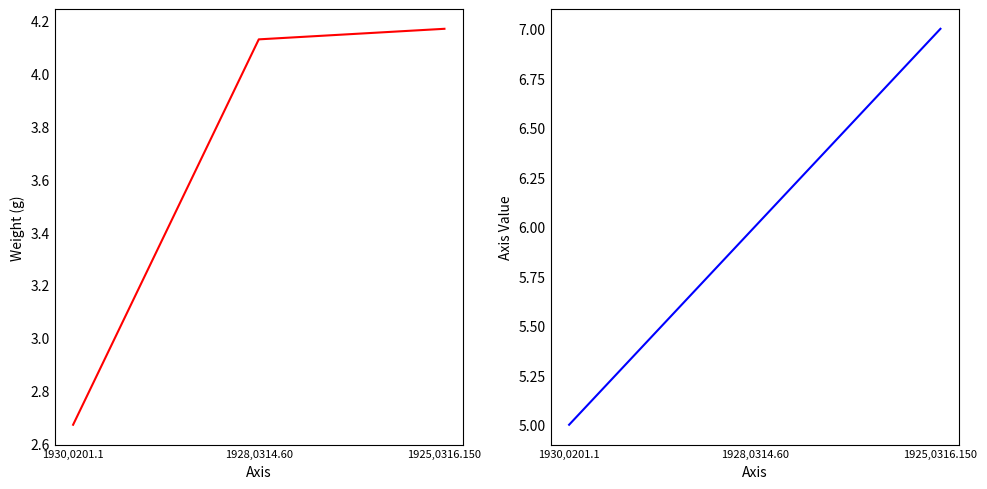

Where is weight nearest to the value 3?

1930,0201.1